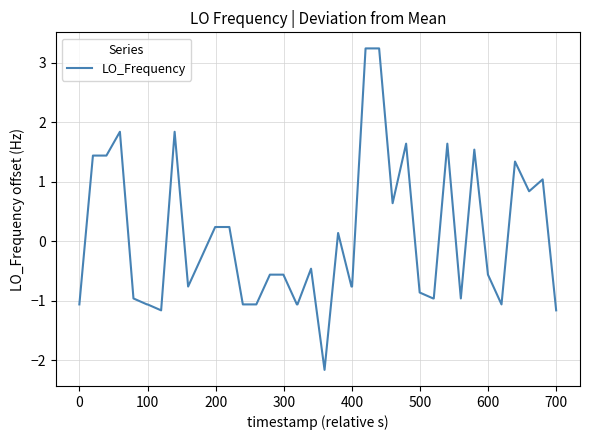

What is the smallest value displayed?

-2.2